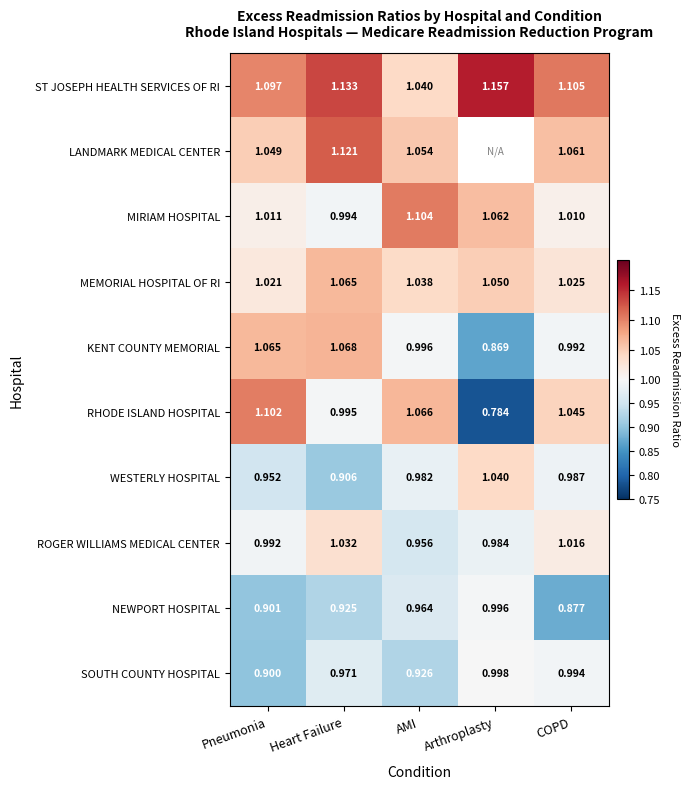

At which label is KENT COUNTY MEMORIAL closest to 0?

Arthroplasty